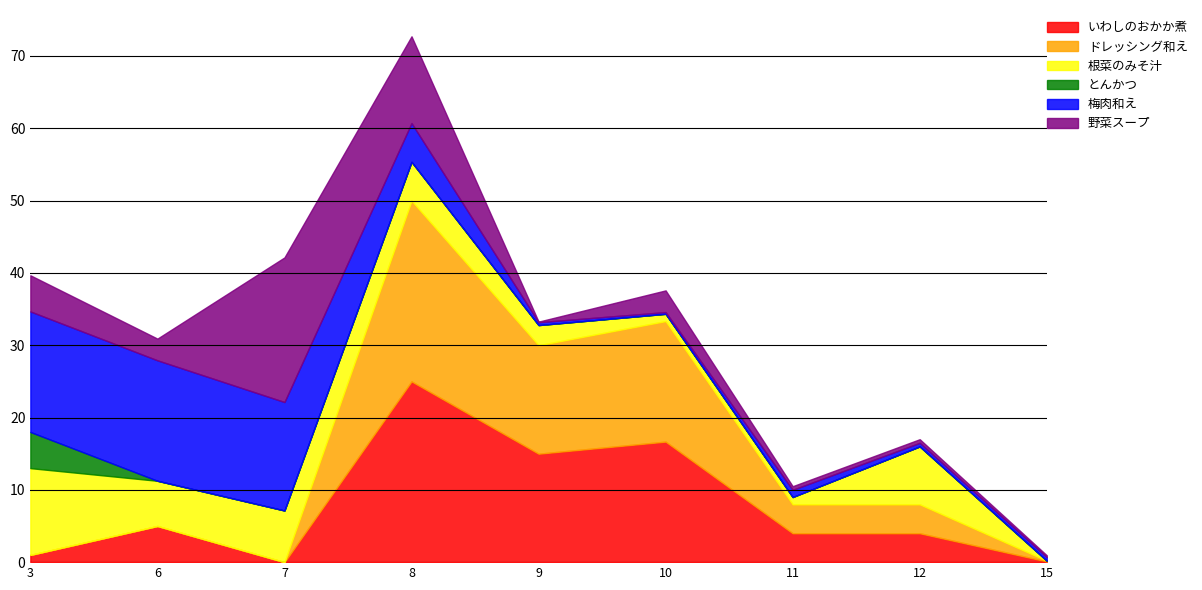

Rank the categories by ドレッシング和え value from highest to lowest.

8, 10, 9, 11, 12, 15, 3, 6, 7